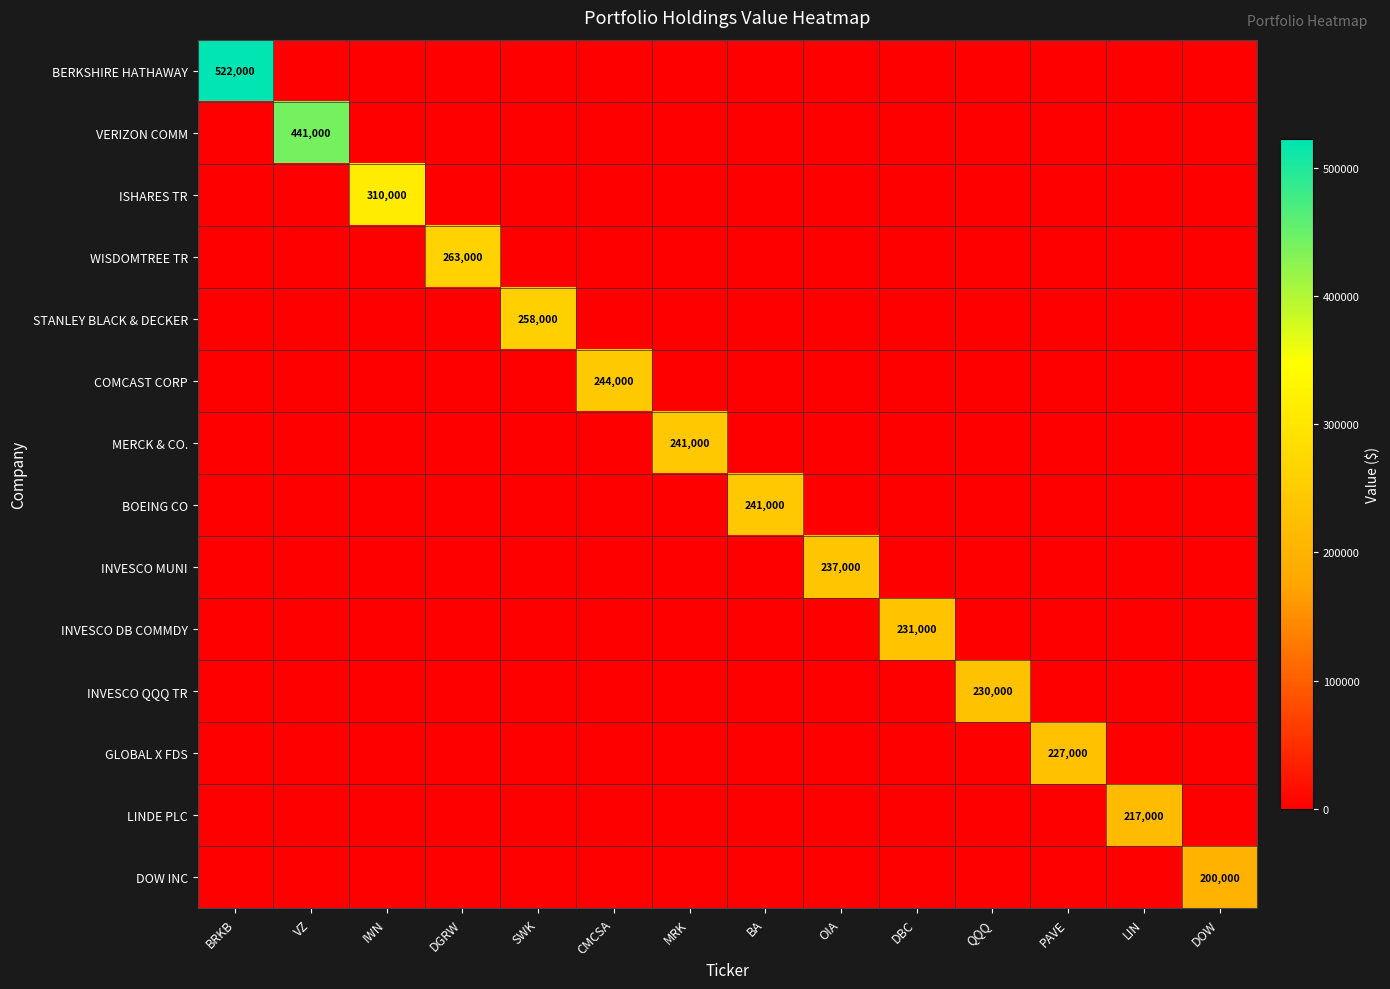

True or false: DOW INC has a value of 0 at QQQ.

True